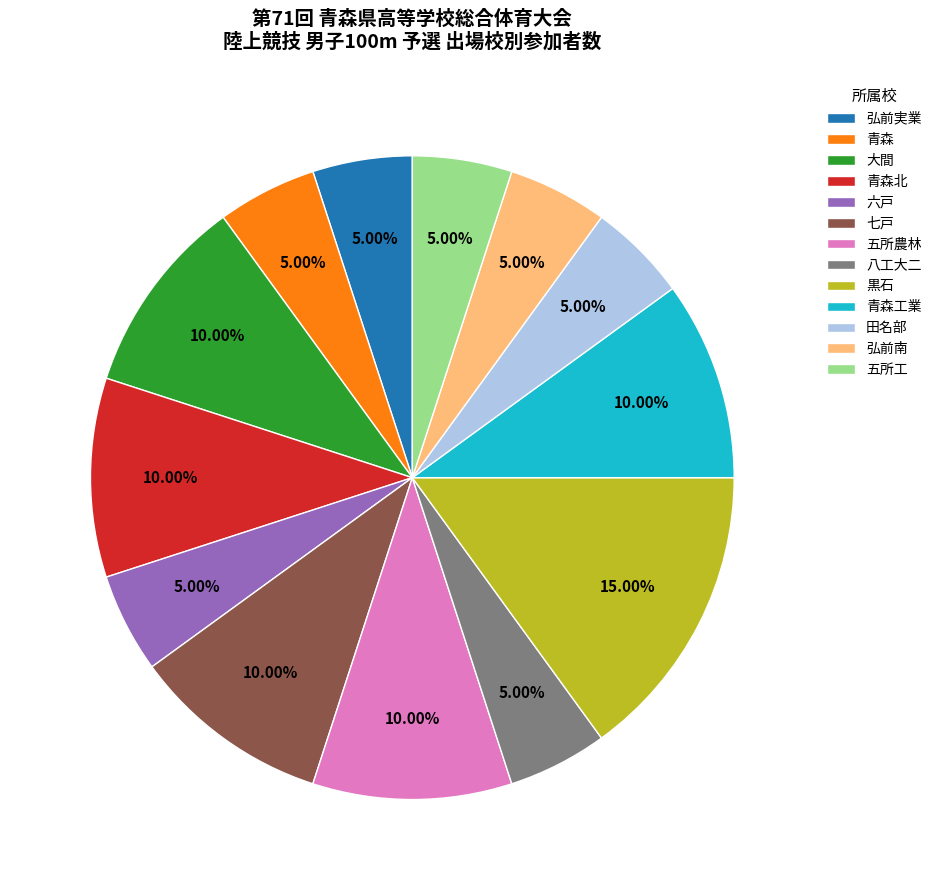

What is the ratio of the value at 田名部 to the value at 弘前南?

1.0